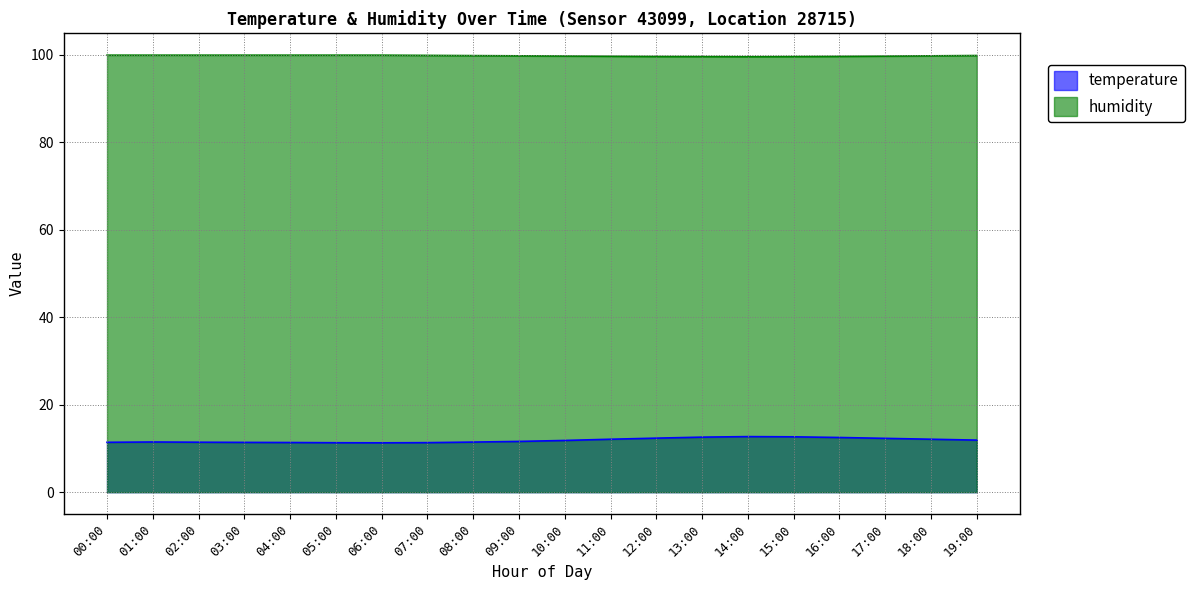

True or false: humidity and temperature cross at least once.

False